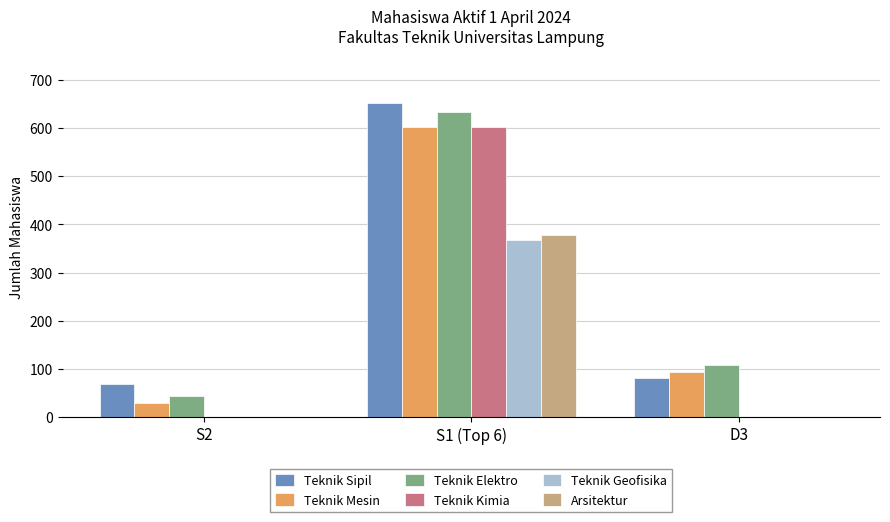

The value of Arsitektur at D3 is 151. True or false?

False